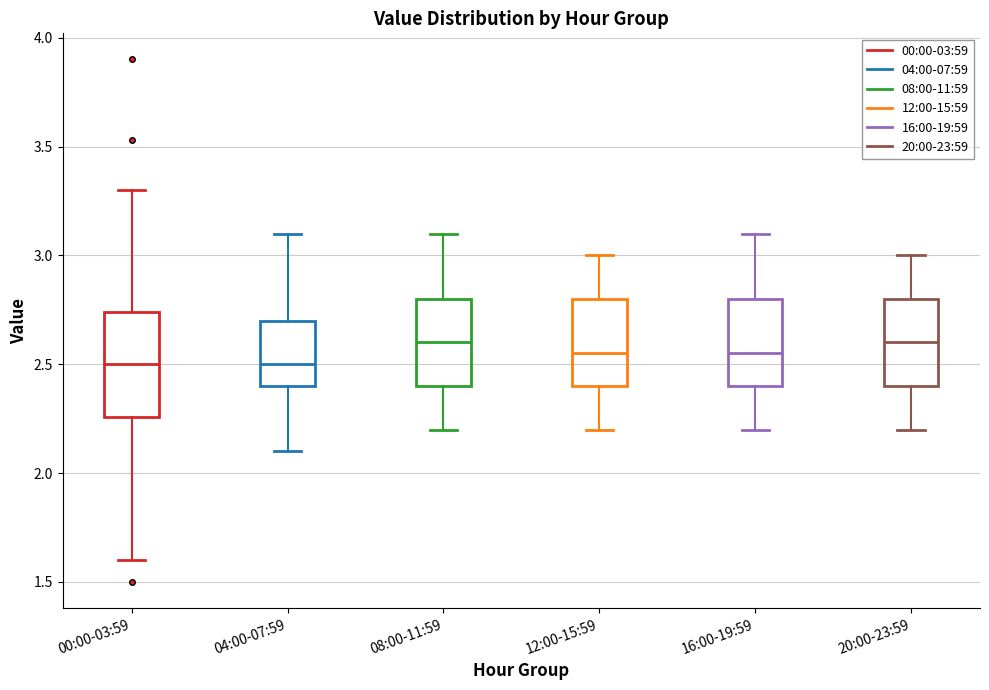

Where does the upper whisker of the box for 08:00-11:59 end on the y-axis? The values are not printed on the chart, so give them approximately, as read against the axis.

3.10